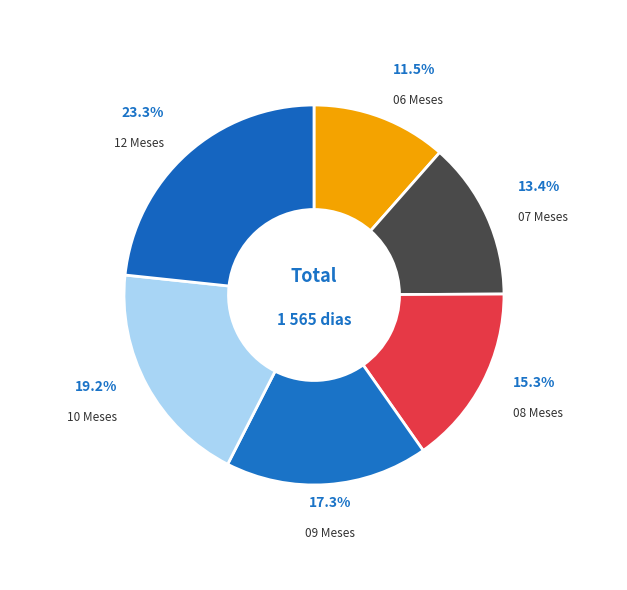

What is the largest slice in the pie chart?

12 Meses